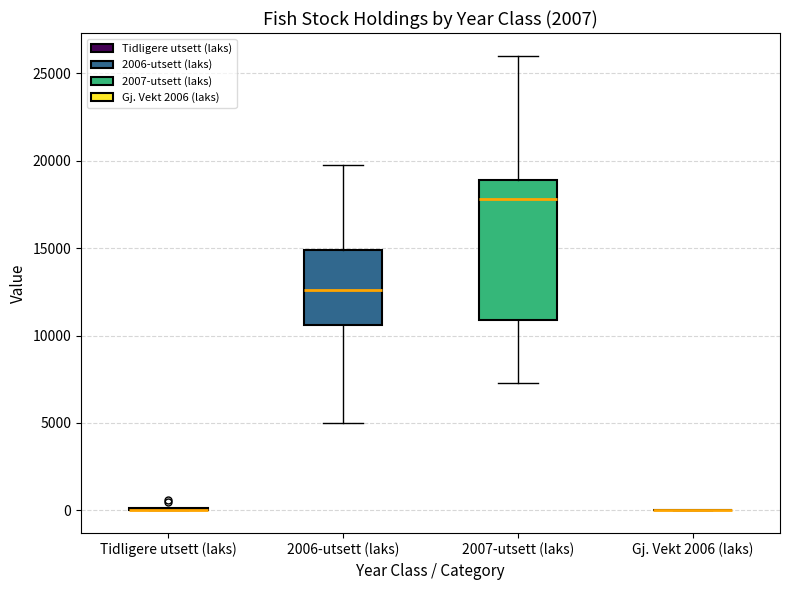

Which box is the tallest, from its lower edge to its upper edge?

2007-utsett (laks)